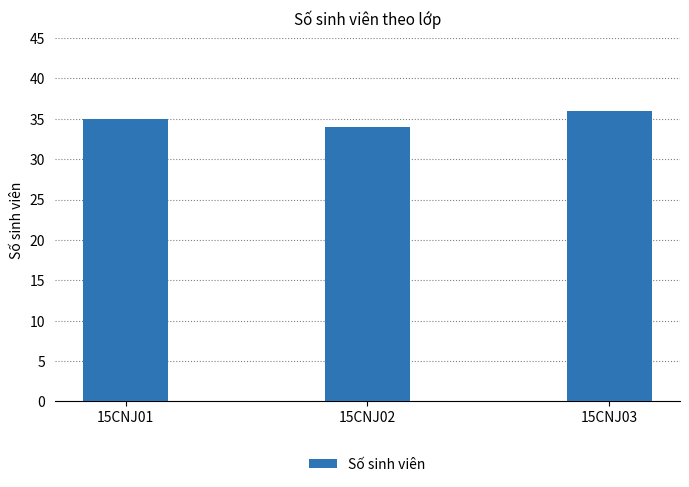

What is the difference between the maximum and minimum values?

2